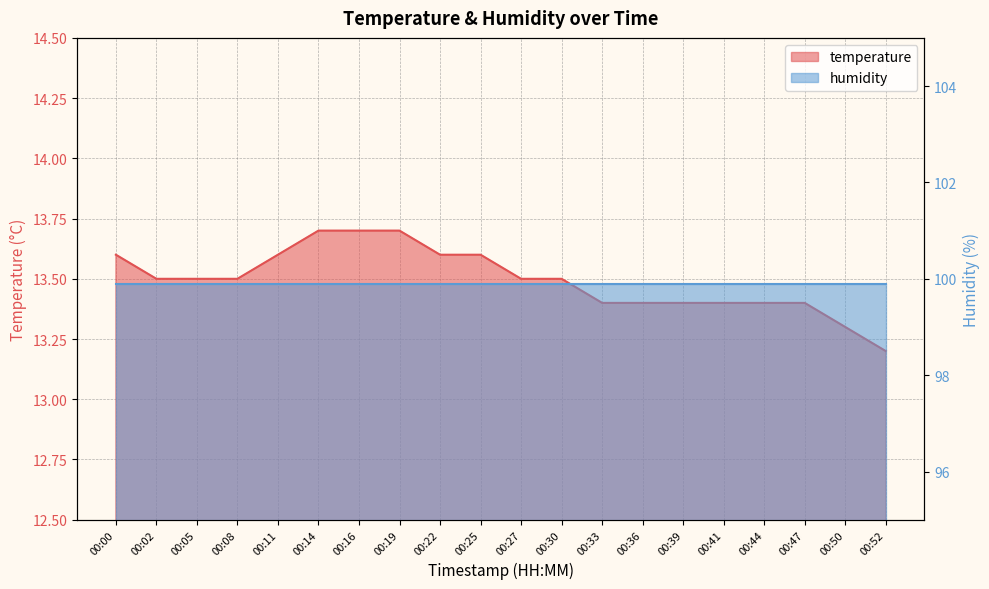

True or false: the data shows 3.1 at 00:19.

False